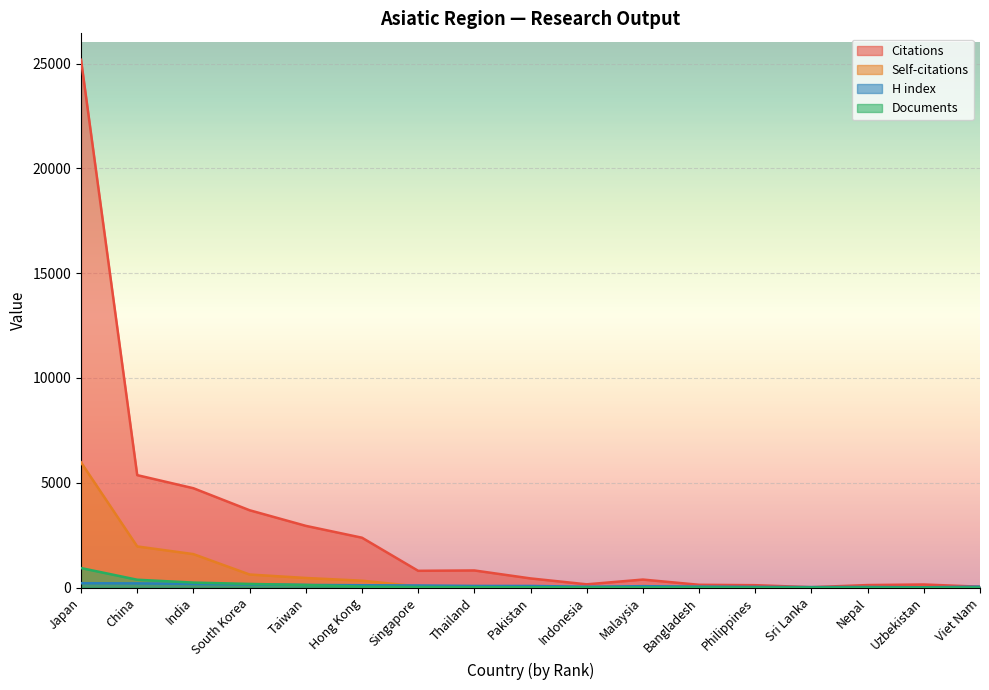

How many intersections are there between H index and Documents?

1